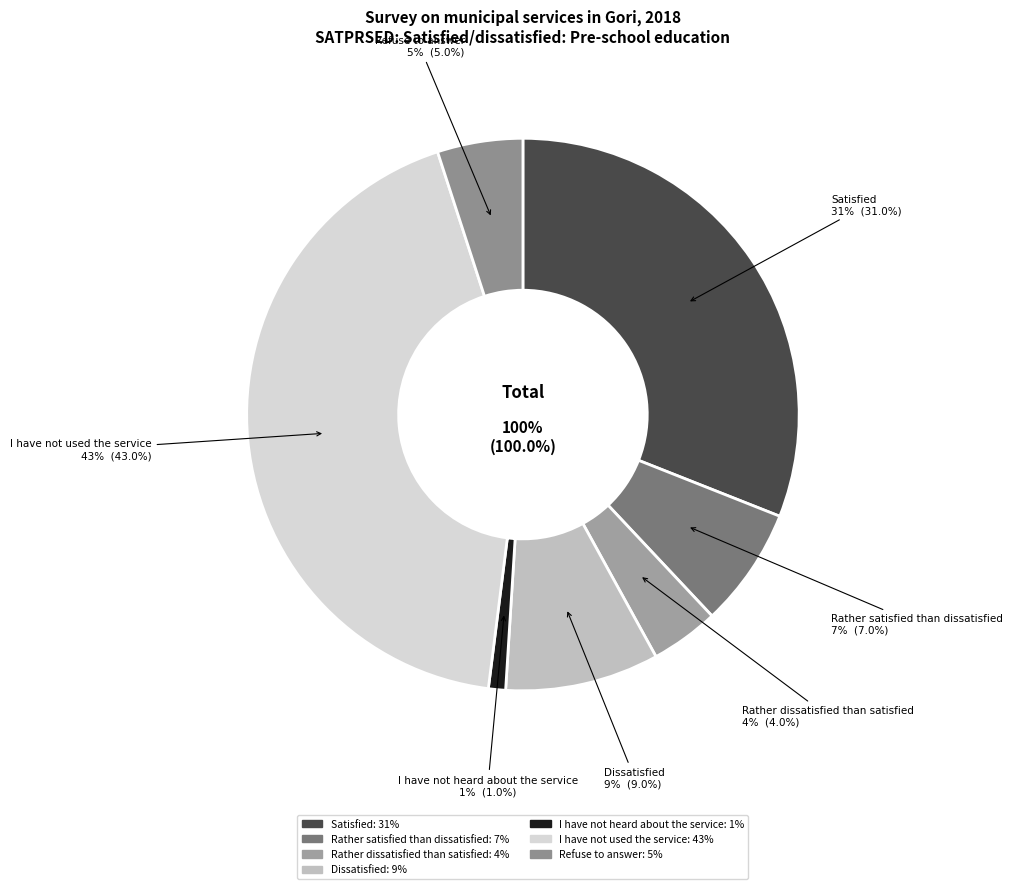

Do Dissatisfied and Refuse to answer together represent more than half of the pie?

No